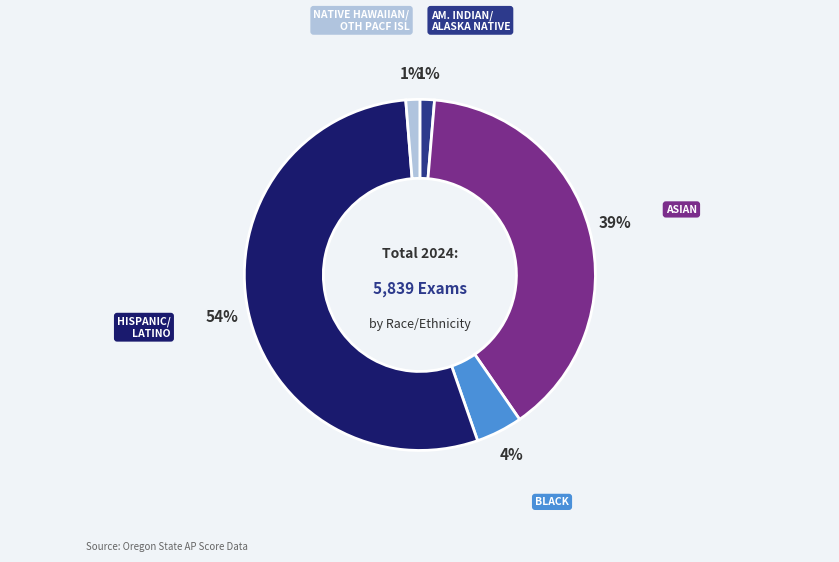

To the nearest percent, what is the average slice percentage?

20%